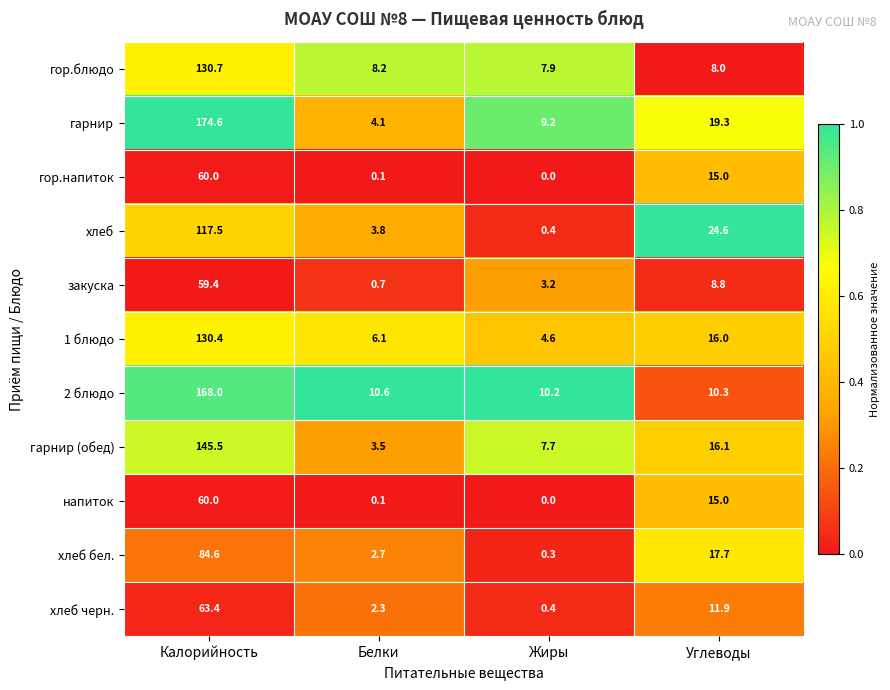

Between Калорийность and Жиры, which series saw the biggest shift?

гарнир